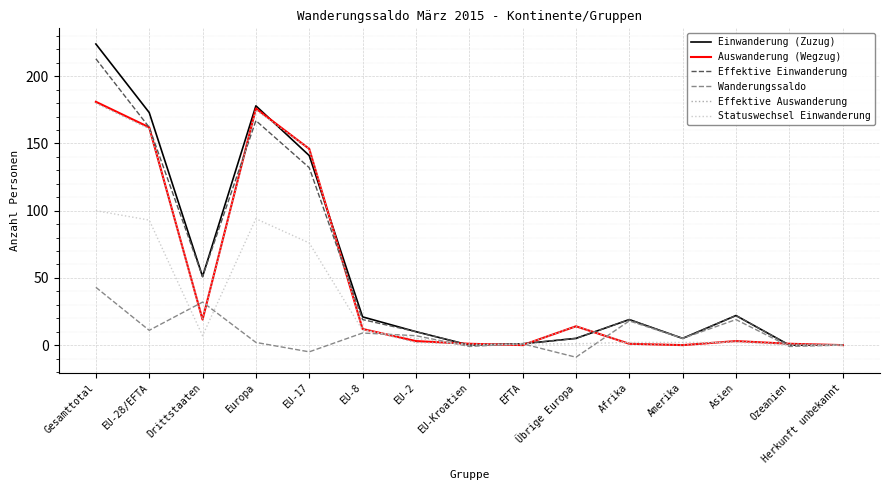

The Effektive Einwanderung series shows 0 at EU-Kroatien. True or false?

True